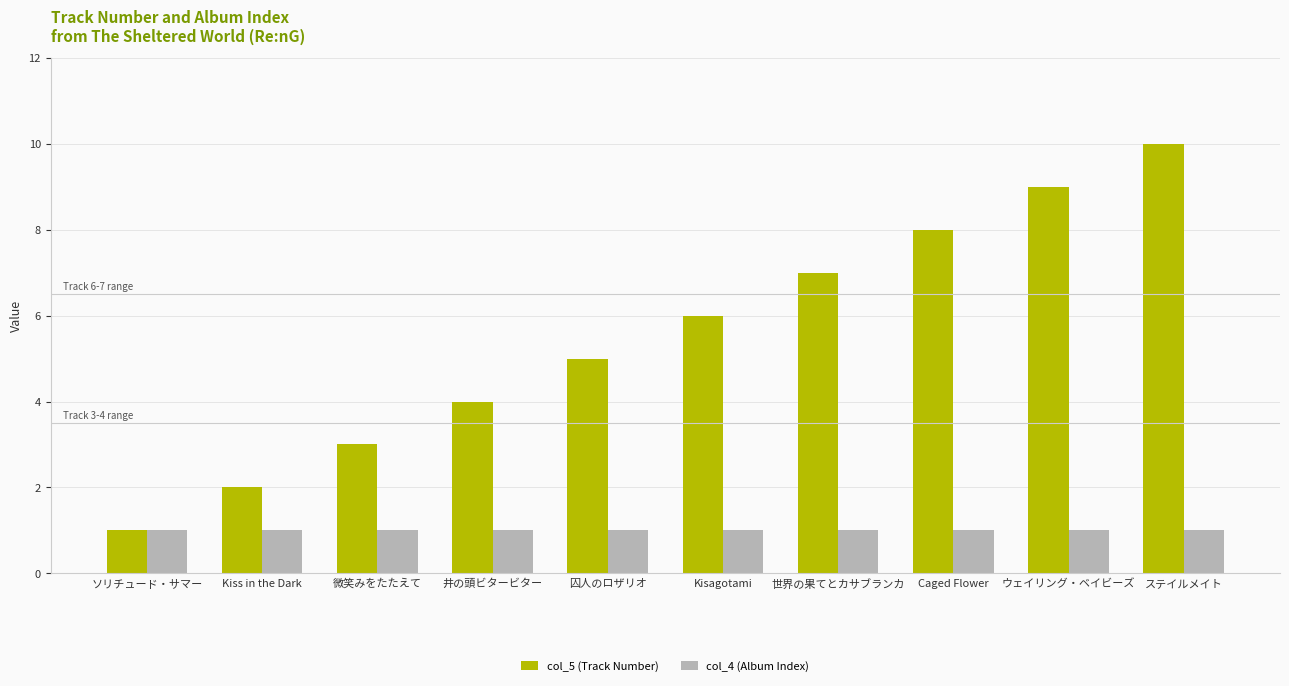

At 世界の果てとカサブランカ
, list the series in order from largest to smallest.

col_5 (Track Number), col_4 (Album Index)